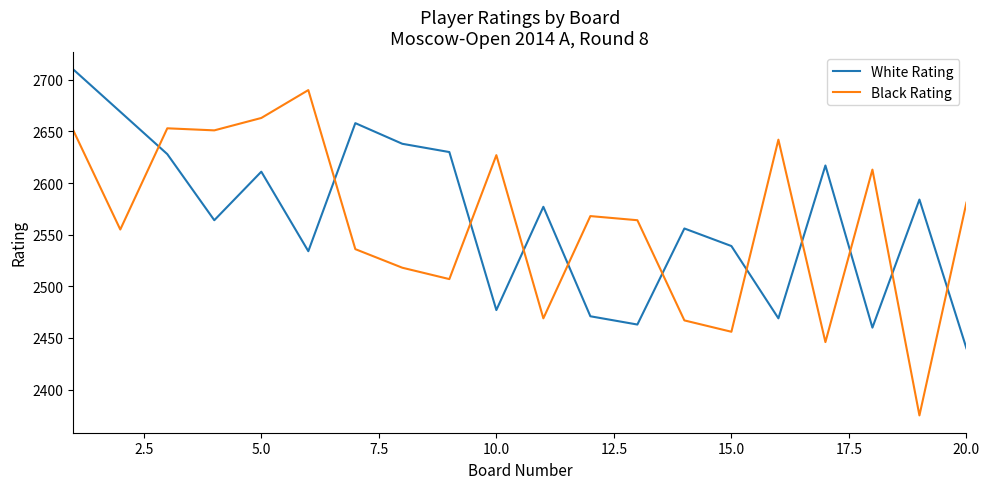

Which series has the widest spread of values?

Black Rating